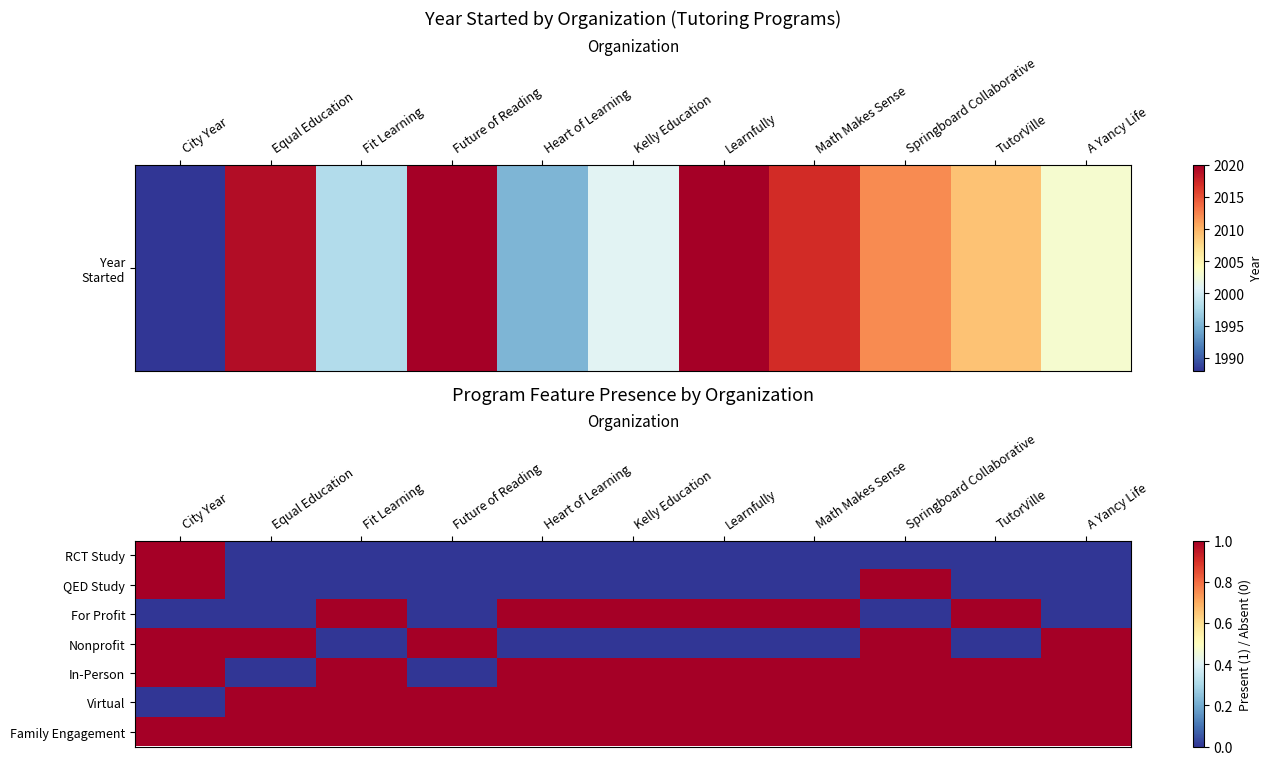

Reading left to right, what are all the values shown in this chart?

RCT Study: City Year=1	Equal Education=0	Fit Learning=0	Future of Reading=0	Heart of Learning=0	Kelly Education=0	Learnfully=0	Math Makes Sense=0	Springboard Collaborative=0	TutorVille=0	A Yancy Life=0
QED Study: City Year=1	Equal Education=0	Fit Learning=0	Future of Reading=0	Heart of Learning=0	Kelly Education=0	Learnfully=0	Math Makes Sense=0	Springboard Collaborative=1	TutorVille=0	A Yancy Life=0
For Profit: City Year=0	Equal Education=0	Fit Learning=1	Future of Reading=0	Heart of Learning=1	Kelly Education=1	Learnfully=1	Math Makes Sense=1	Springboard Collaborative=0	TutorVille=1	A Yancy Life=0
Nonprofit: City Year=1	Equal Education=1	Fit Learning=0	Future of Reading=1	Heart of Learning=0	Kelly Education=0	Learnfully=0	Math Makes Sense=0	Springboard Collaborative=1	TutorVille=0	A Yancy Life=1
In-Person: City Year=1	Equal Education=0	Fit Learning=1	Future of Reading=0	Heart of Learning=1	Kelly Education=1	Learnfully=1	Math Makes Sense=1	Springboard Collaborative=1	TutorVille=1	A Yancy Life=1
Virtual: City Year=0	Equal Education=1	Fit Learning=1	Future of Reading=1	Heart of Learning=1	Kelly Education=1	Learnfully=1	Math Makes Sense=1	Springboard Collaborative=1	TutorVille=1	A Yancy Life=1
Family Engagement: City Year=1	Equal Education=1	Fit Learning=1	Future of Reading=1	Heart of Learning=1	Kelly Education=1	Learnfully=1	Math Makes Sense=1	Springboard Collaborative=1	TutorVille=1	A Yancy Life=1